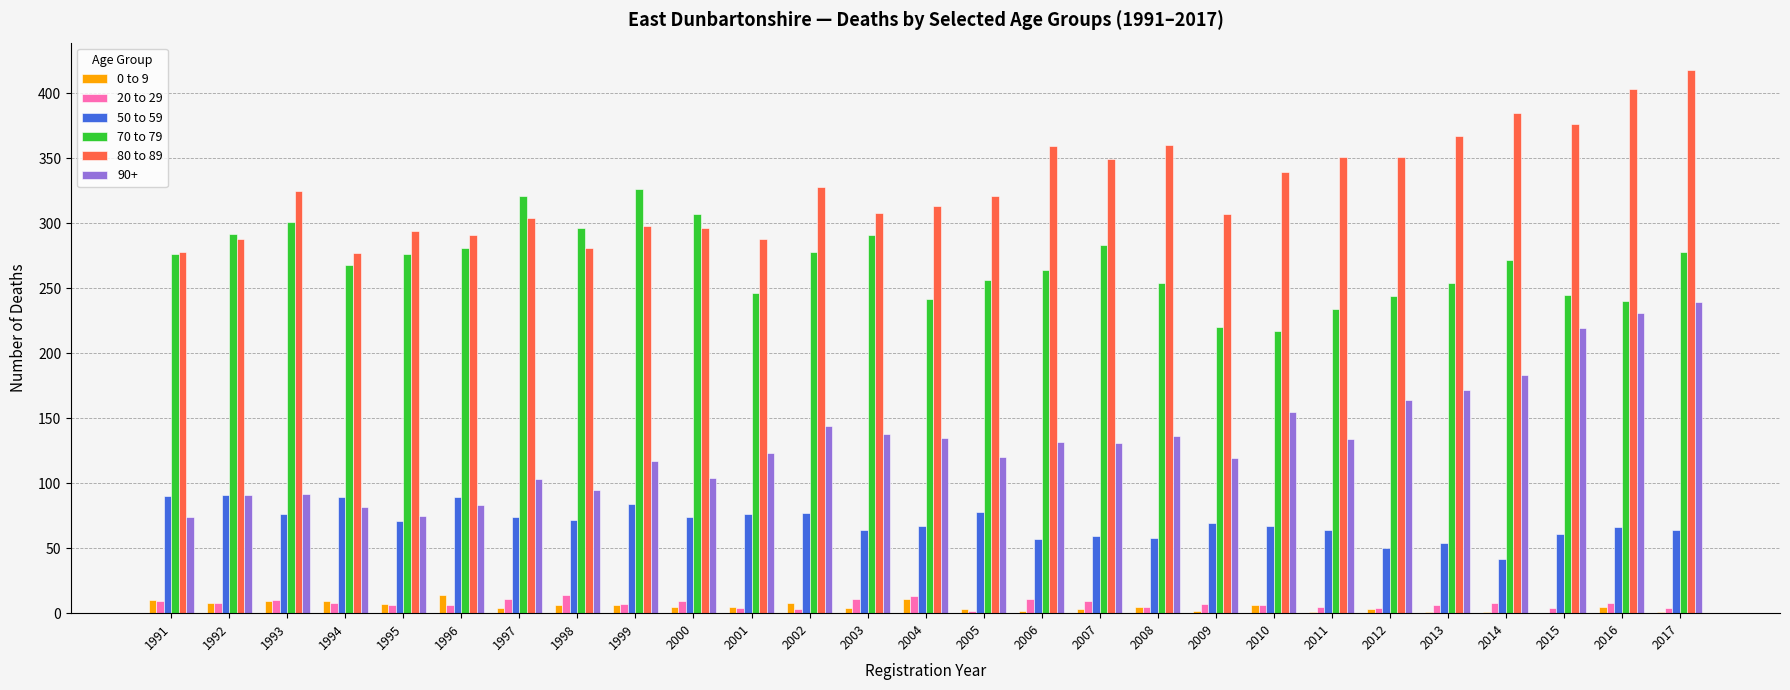

At which label does 0 to 9 first exceed 5?

1991